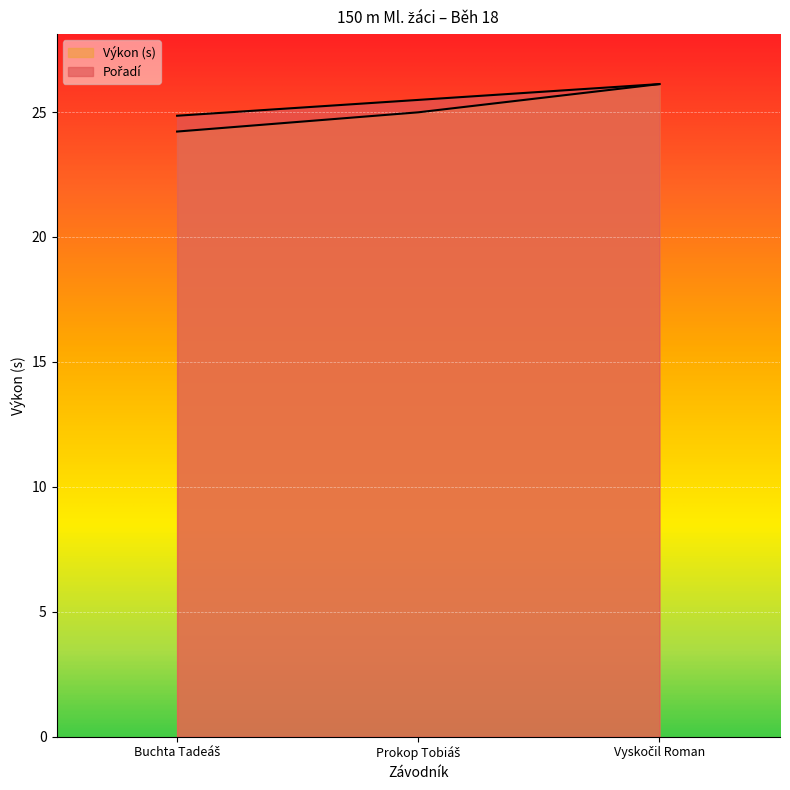

Reading left to right, extract all data points from this chart.

Pořadí: Buchta Tadeáš=24.9	Prokop Tobiáš=25.5	Vyskočil Roman=26.1
Výkon: Buchta Tadeáš=24.2	Prokop Tobiáš=25.0	Vyskočil Roman=26.1